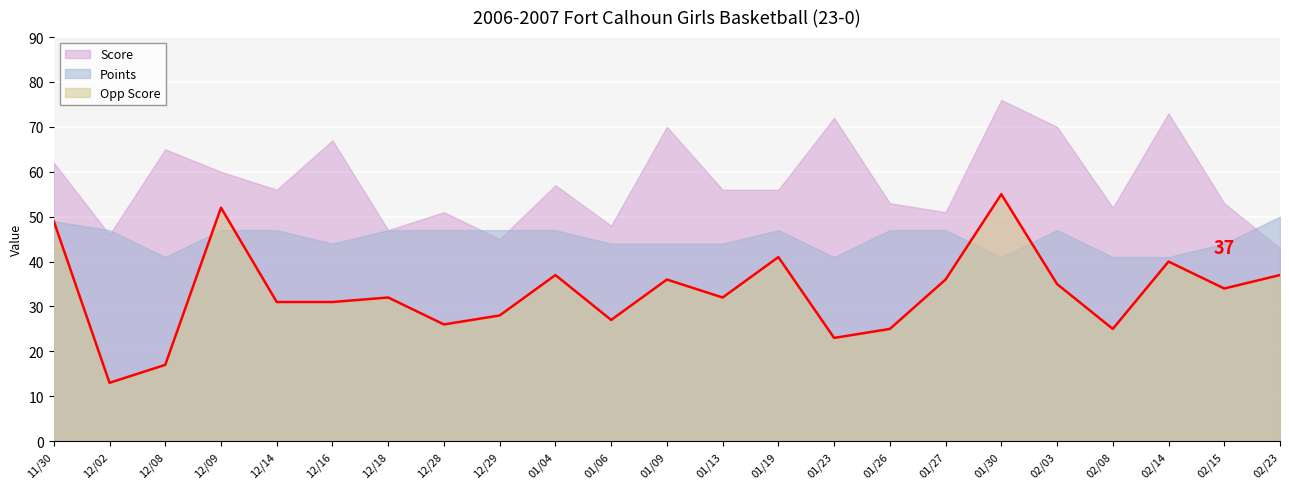

Reading left to right, list all the values displayed in this chart.

11/30=49	12/02=13	12/08=17	12/09=52	12/14=31	12/16=31	12/18=32	12/28=26	12/29=28	01/04=37	01/06=27	01/09=36	01/13=32	01/19=41	01/23=23	01/26=25	01/27=36	01/30=55	02/03=35	02/08=25	02/14=40	02/15=34	02/23=37